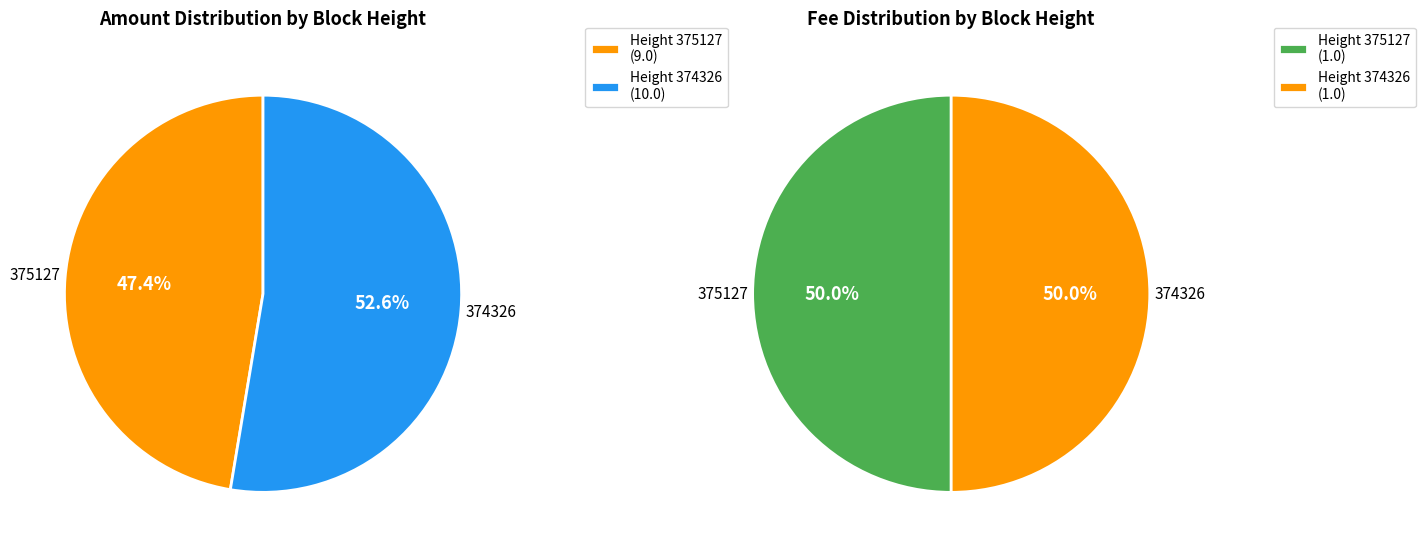

Combined, do 375127 and 374326 account for over 50%?

Yes